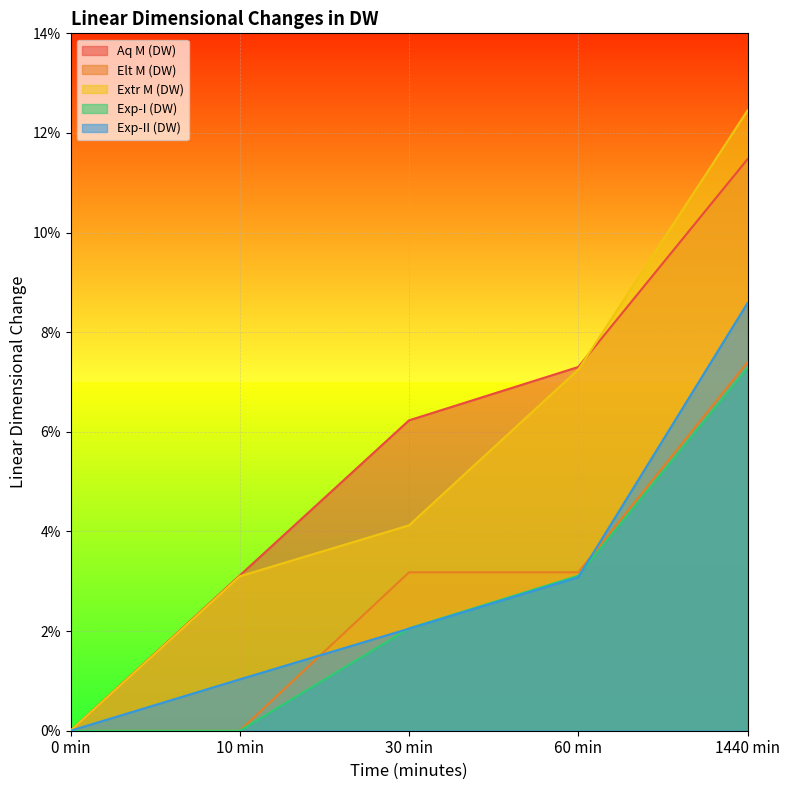

After their last crossing, which series has the higher values: Exp-I (DW) or Exp-II (DW)?

Exp-II (DW)